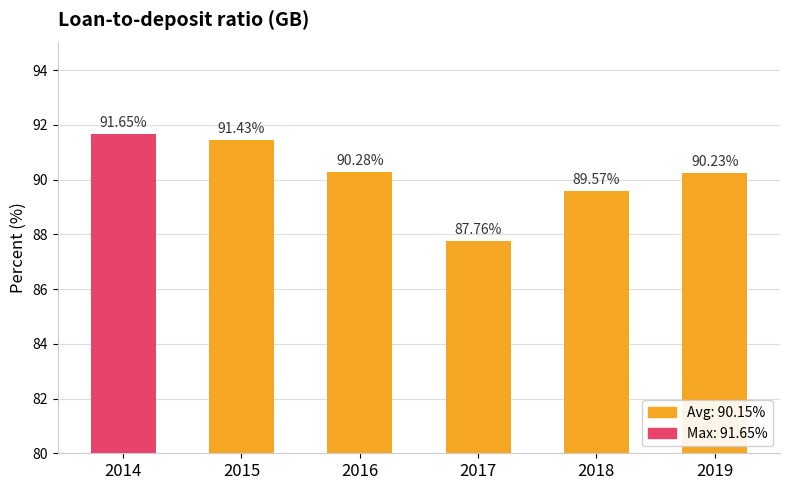

What is the value of the 5th bar from the left?

89.6